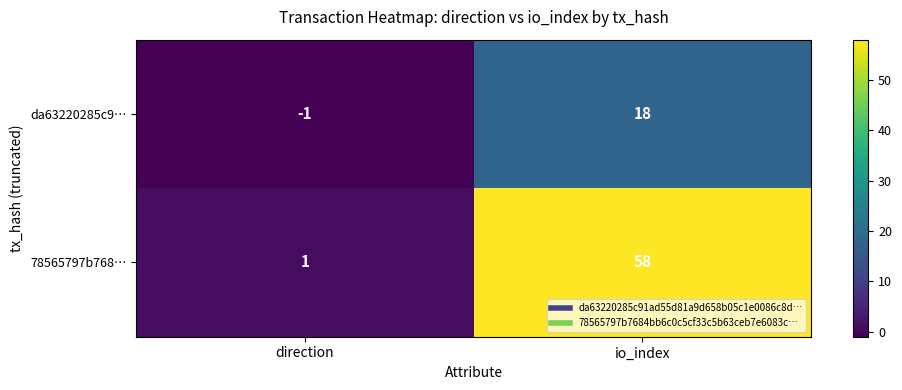

What is the difference between the da63220285c9… values at io_index and direction?

19